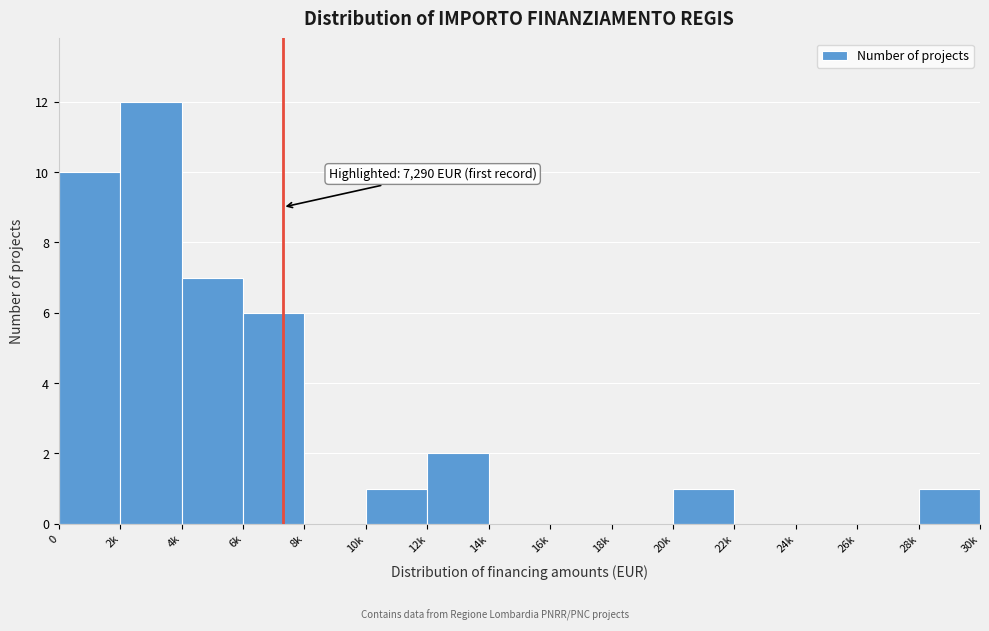

Reading left to right, transcribe all the data shown in this chart.

0=10	2k=12	4k=7	6k=6	8k=0	10k=1	12k=2	14k=0	16k=0	18k=0	20k=1	22k=0	24k=0	26k=0	28k=1